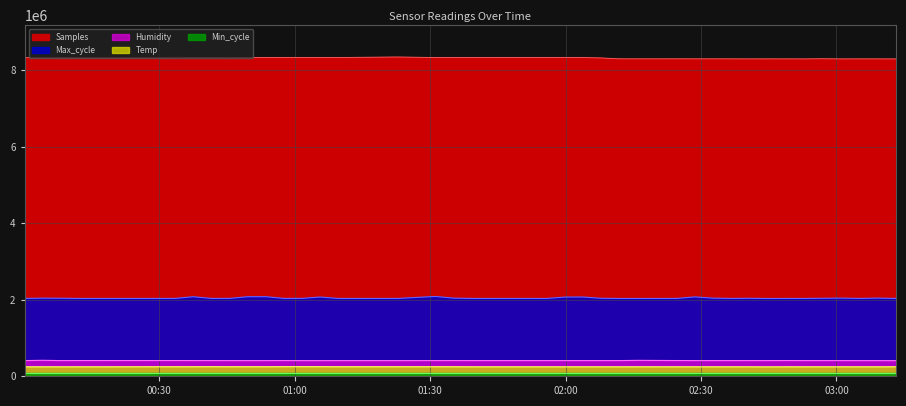

Does the chart have visible grid lines?

Yes